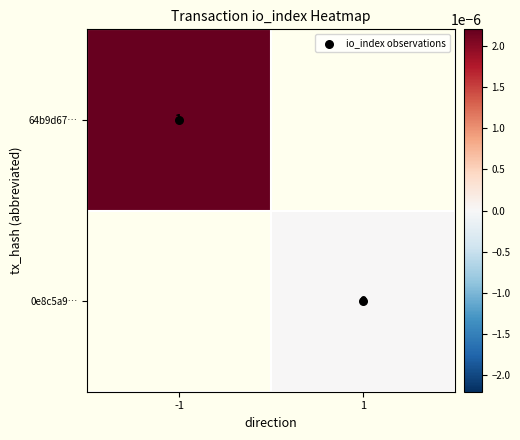

Which series has the largest range (max minus min)?

io_index observations